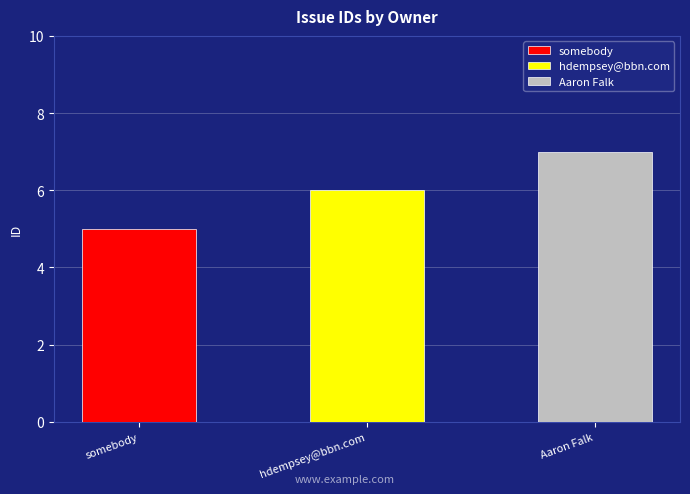

Between somebody and Aaron Falk, which is larger?

Aaron Falk